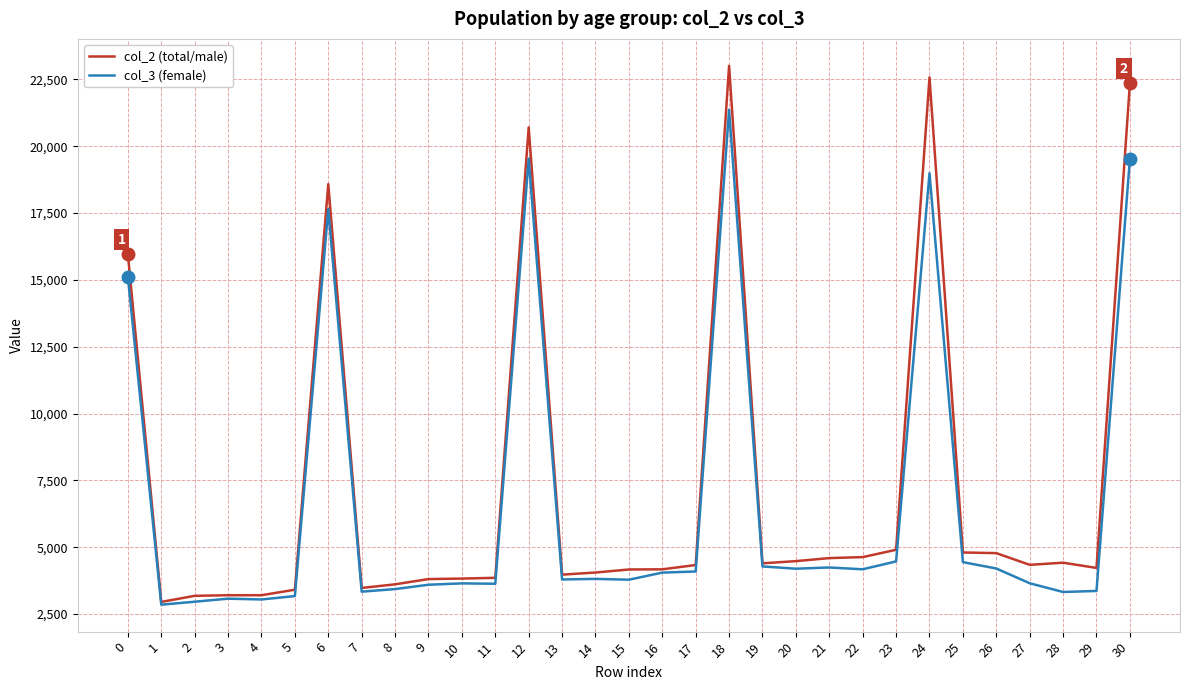

Is this an area chart (filled region under the line)?

No